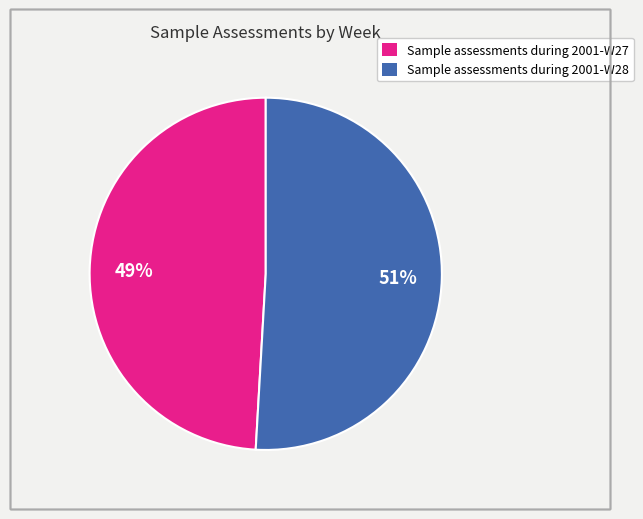

To the nearest percent, what is the difference between the largest and smallest slice percentages?

2%